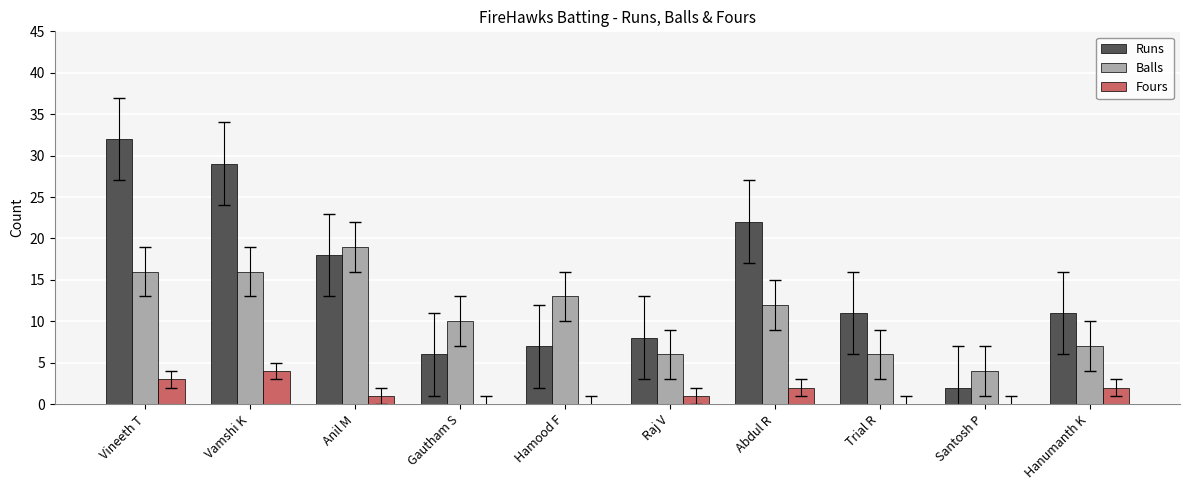

What is the total value across all series at Gautham S?

16